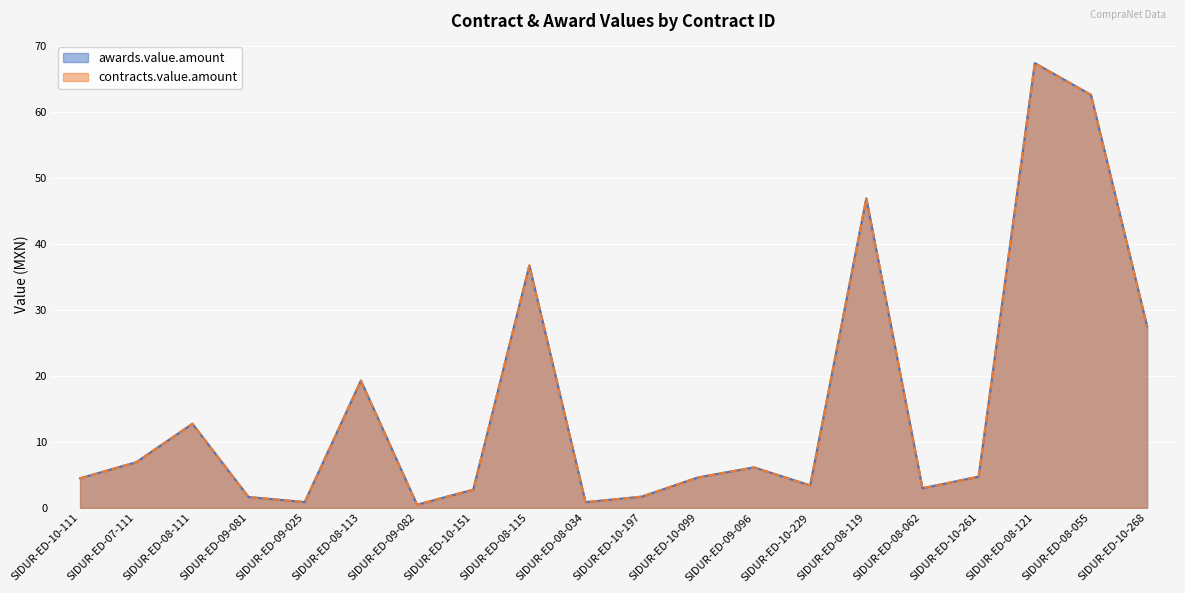

At which label is awards.value.amount closest to 33?

SIDUR-ED-08-115